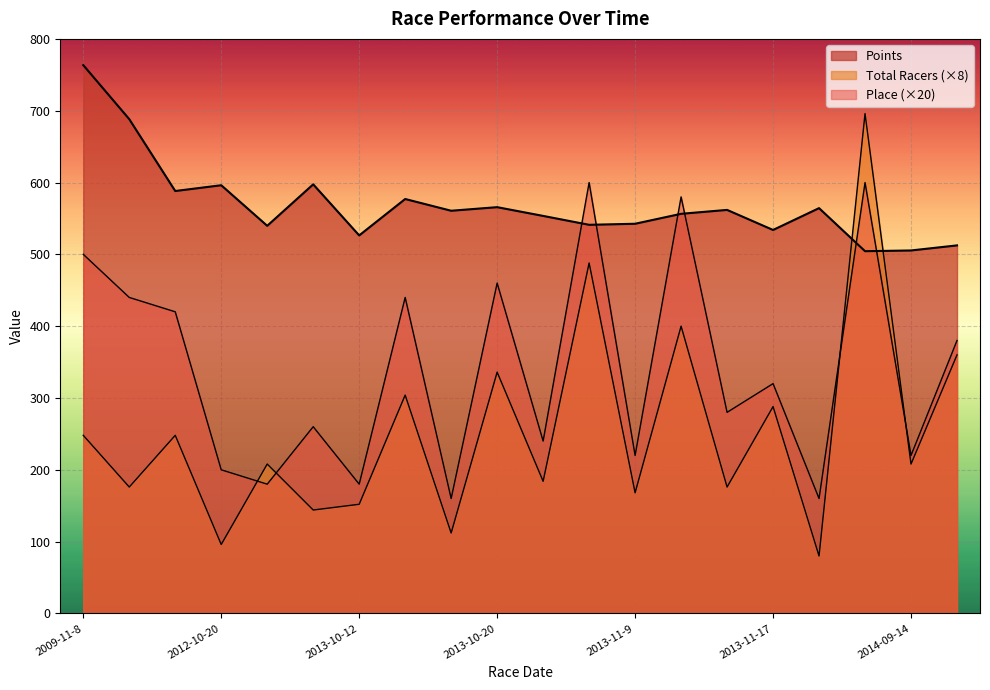

What is the difference between the maximum and minimum values in the Total Racers series?

616.0